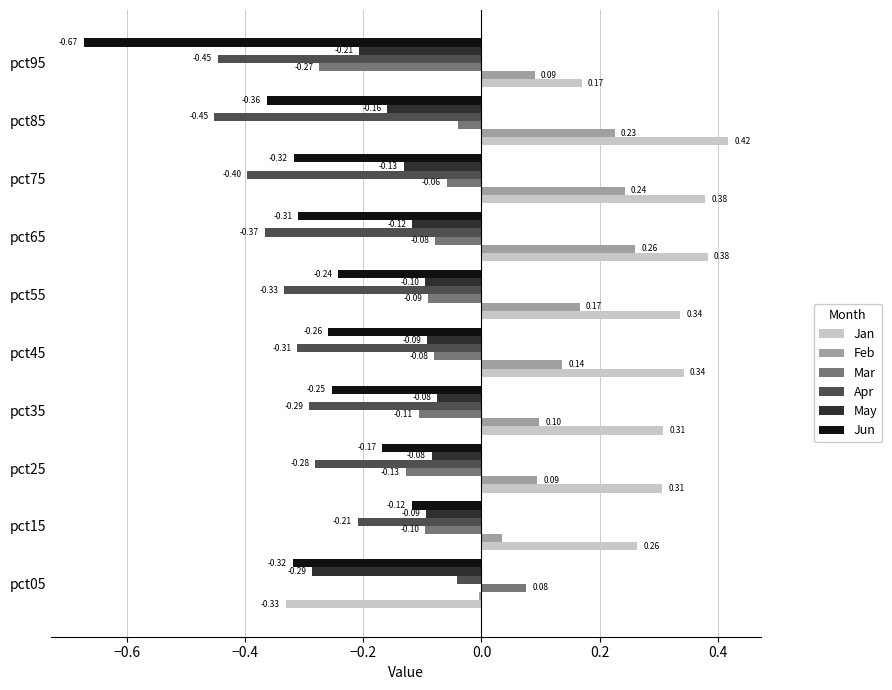

How many negative values does the Feb series have?

1